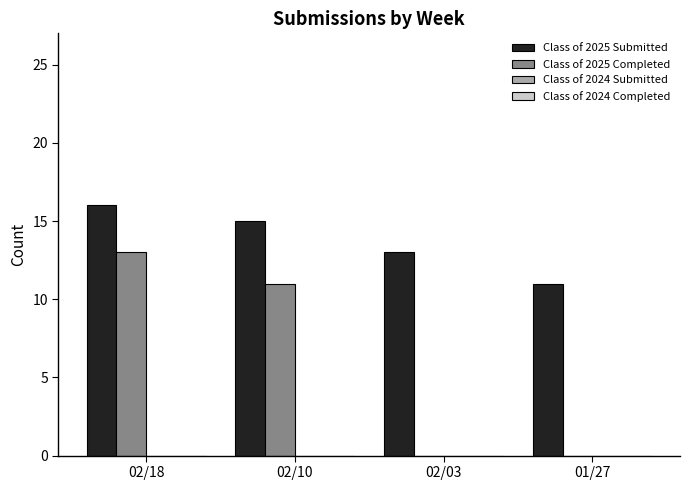

Which series has the largest total across all categories?

Class of 2025 Submitted